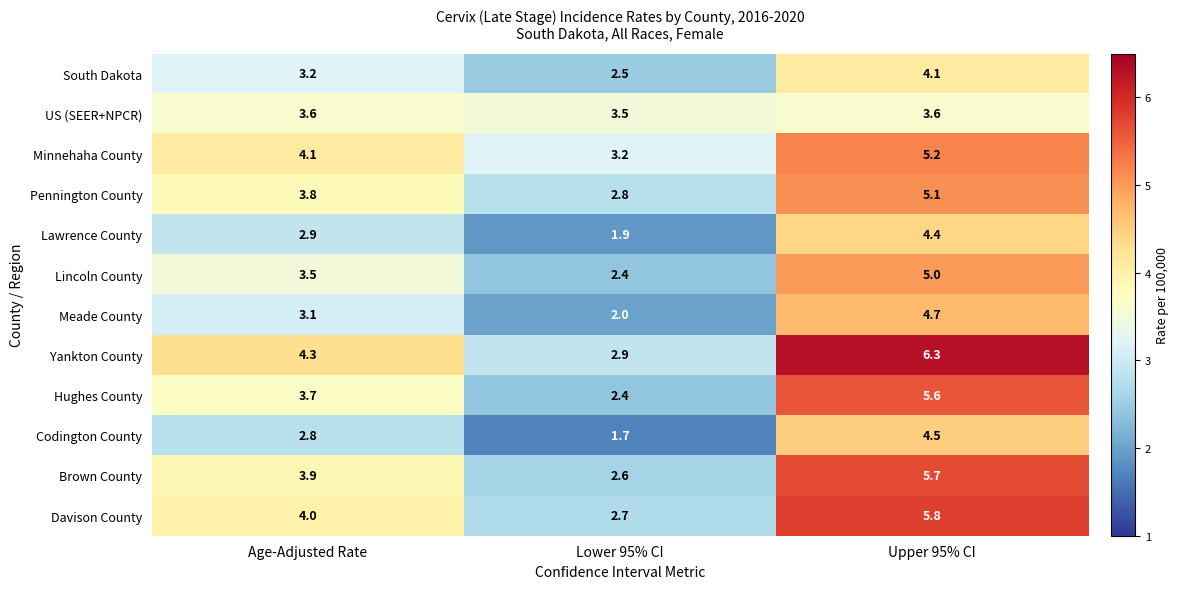

Where is Minnehaha County nearest to the value 4?

Age-Adjusted Rate